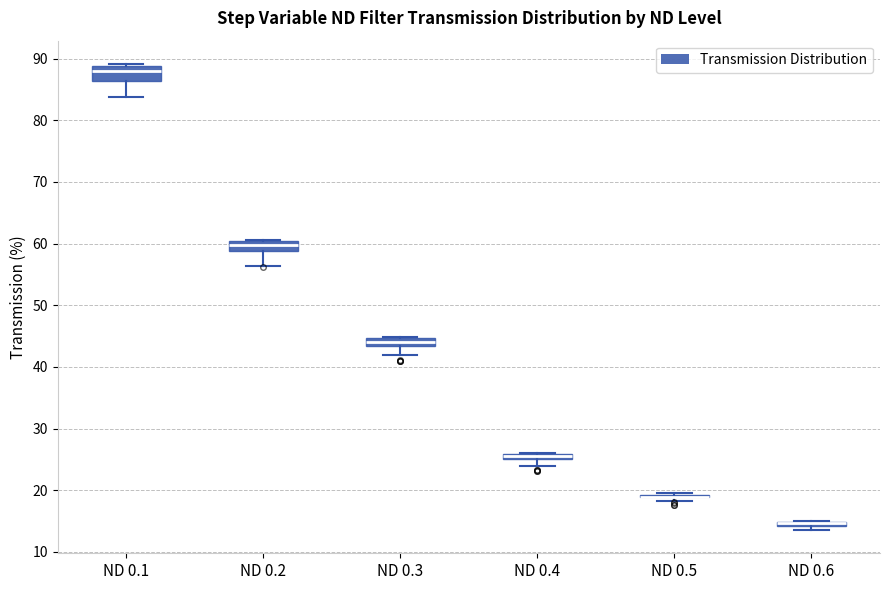

Where is the upper edge of the box for ND 0.3 on the y-axis? The values are not printed on the chart, so give them approximately, as read against the axis.

45